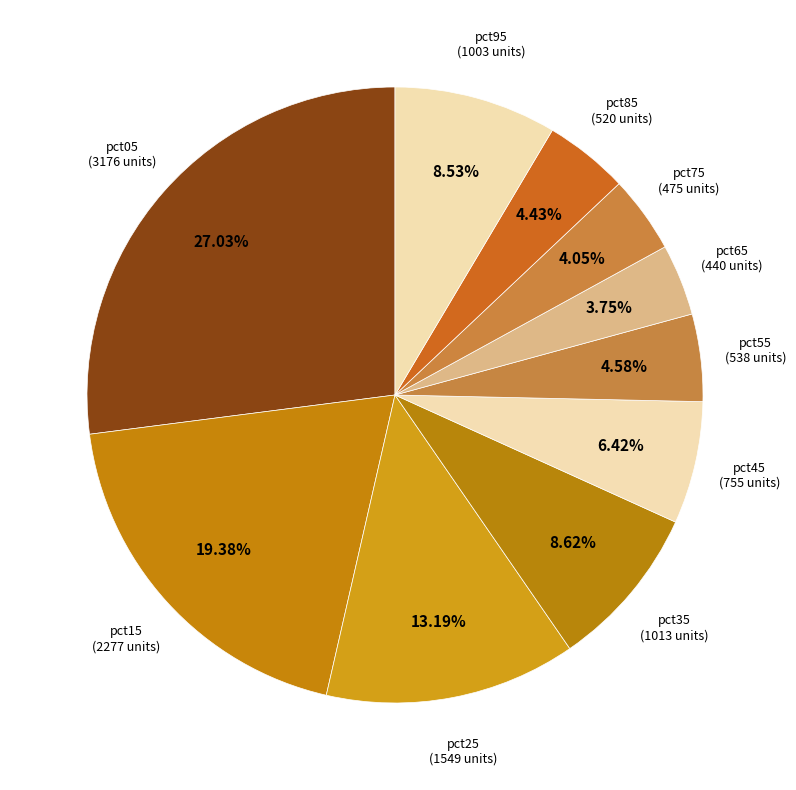

Is there a majority slice in this chart?

No